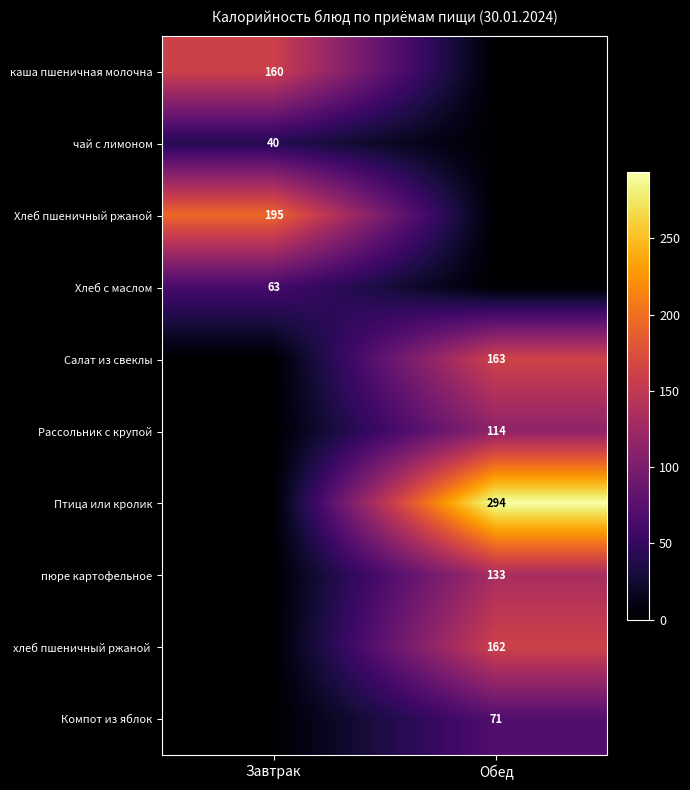

How many series are shown in this chart?

10